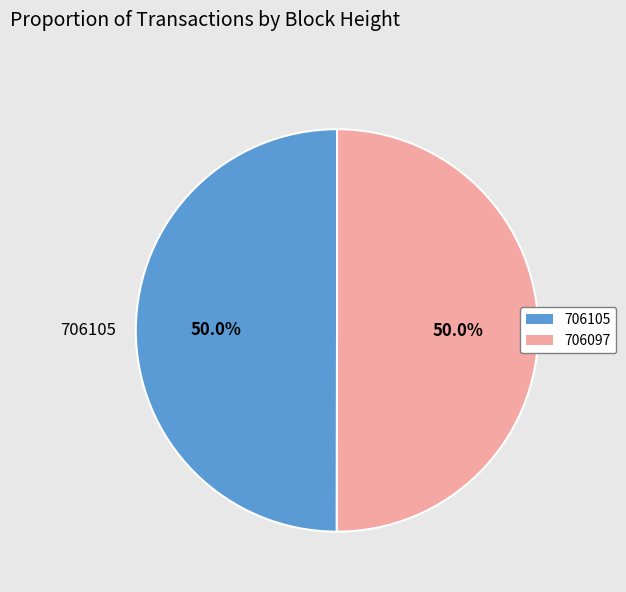

Count the number of slices in the pie.

2